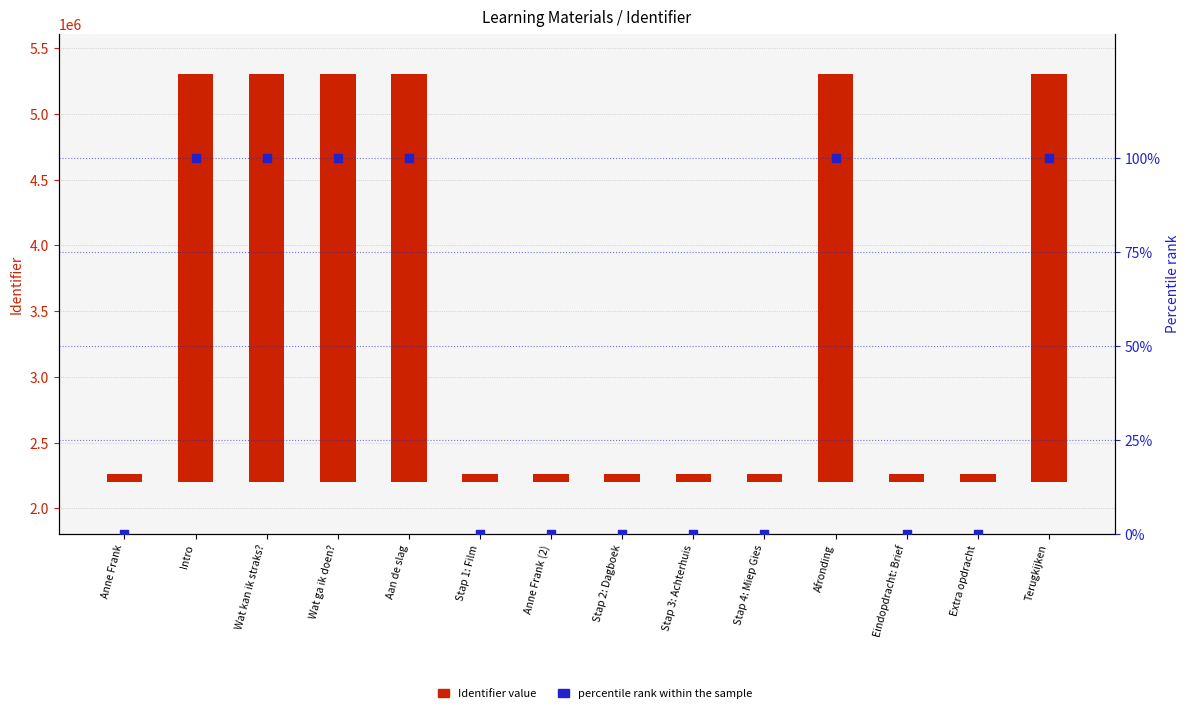

Which series has the largest Y range (max minus min)?

Identifier value